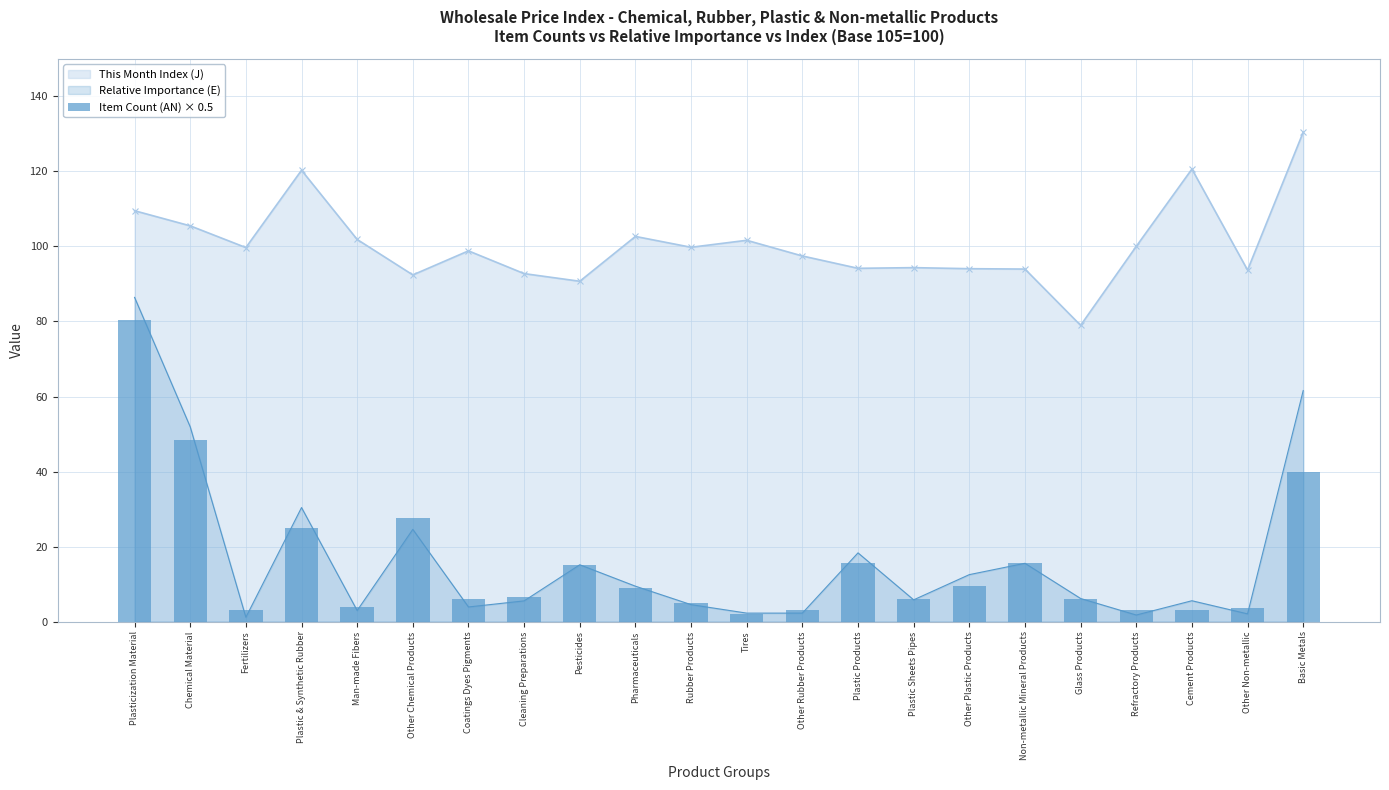

How many bars are there in total?

22